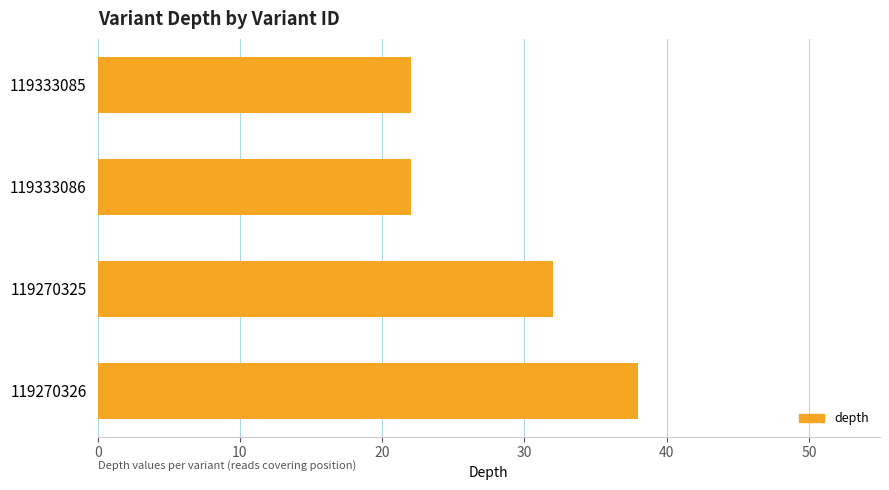

Reading top to bottom, extract all data points from this chart.

22	22	32	38